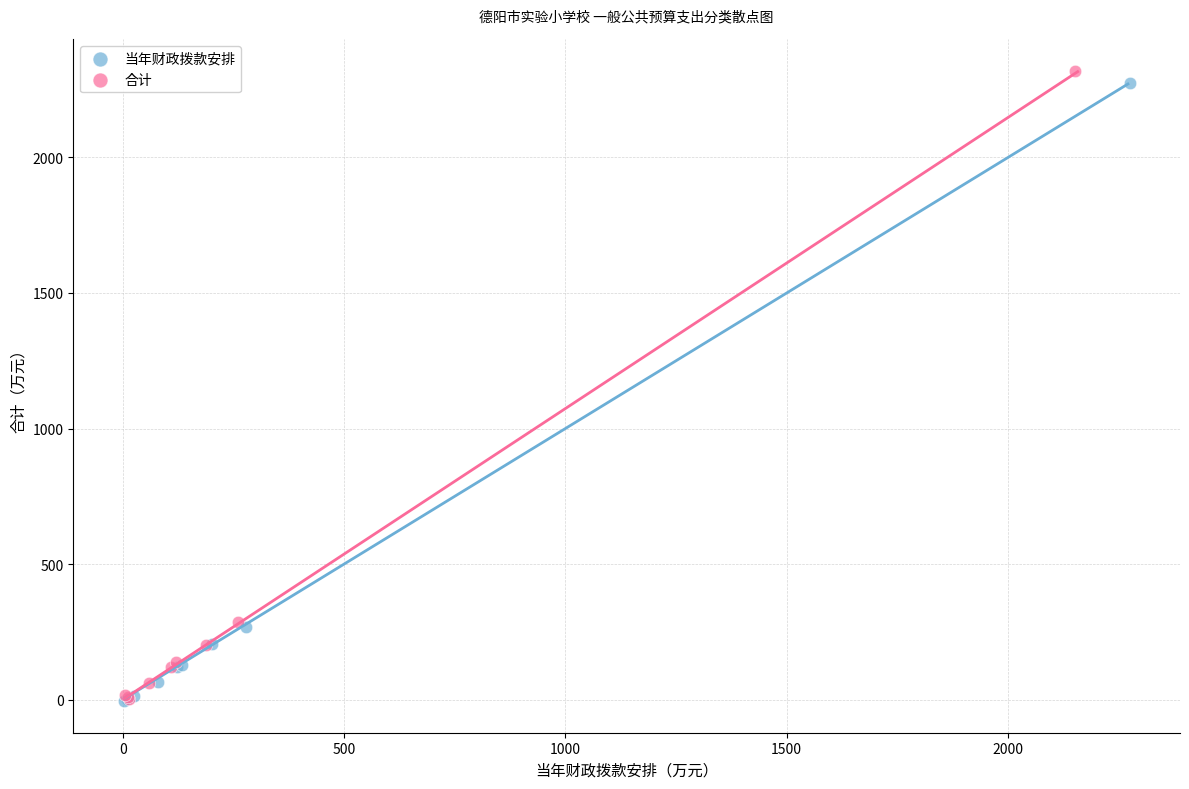

What are all the series names shown in the legend?

当年财政拨款安排, 合计